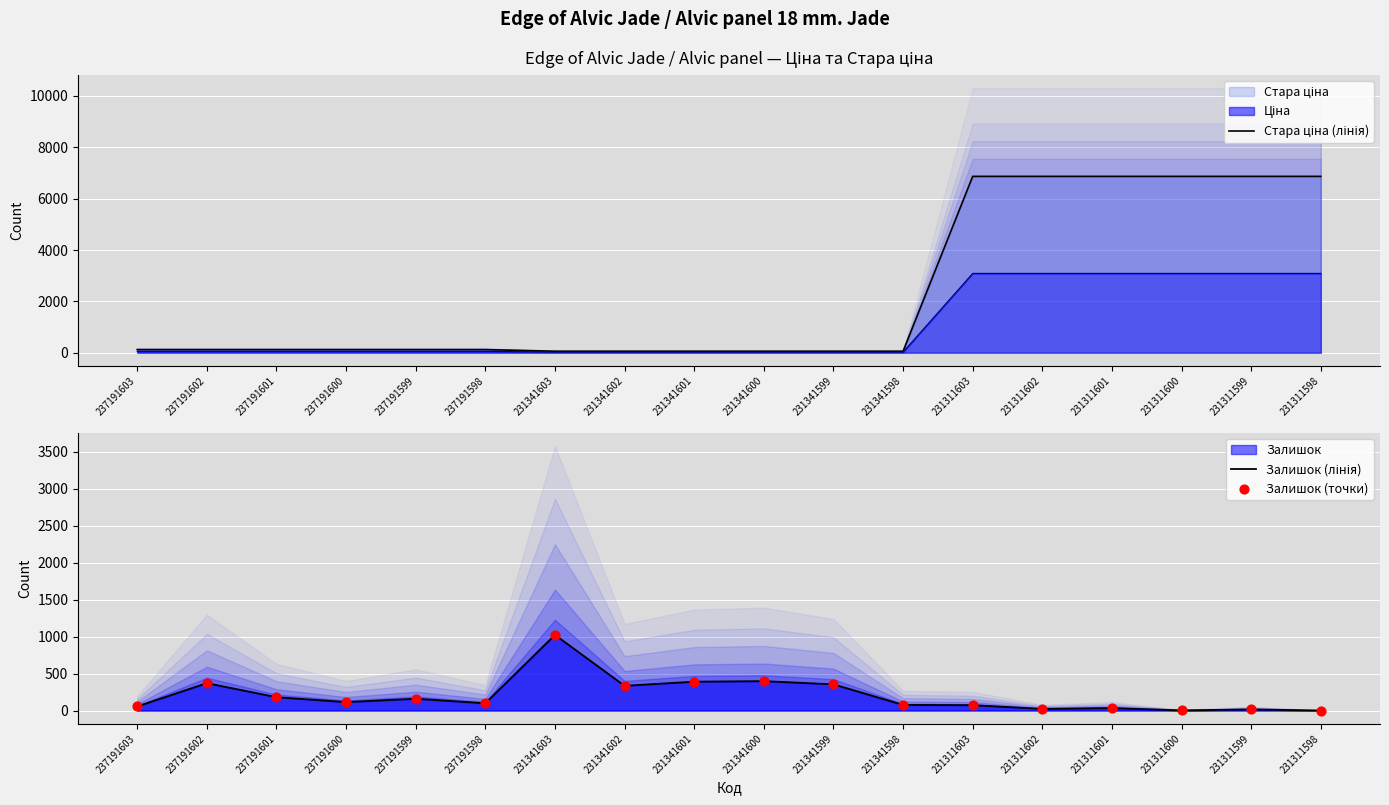

At how many categories does at least one series exceed 4472?

6